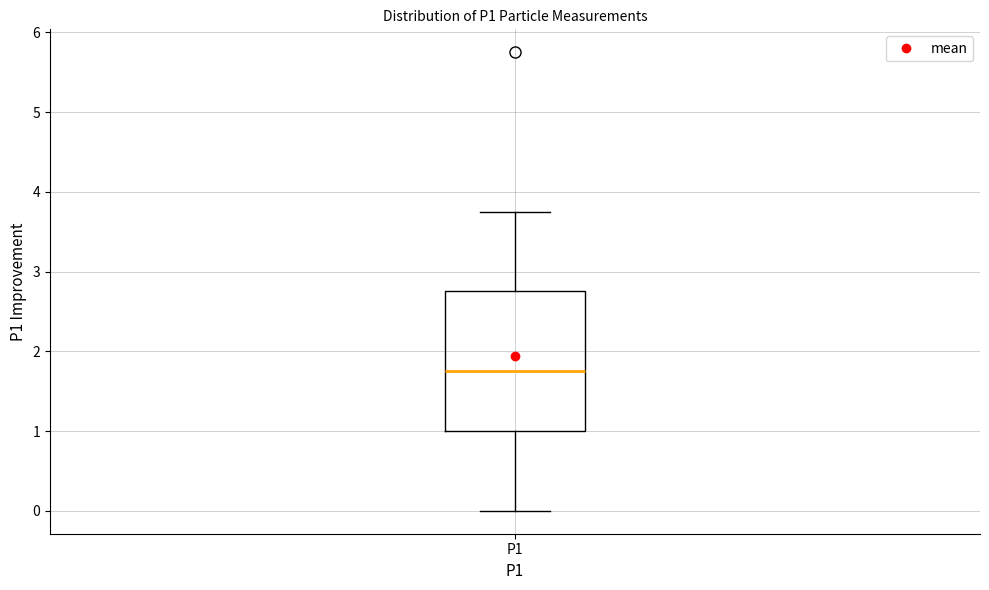

Where does the upper whisker of the box for P1 end on the y-axis? The values are not printed on the chart, so give them approximately, as read against the axis.

3.8